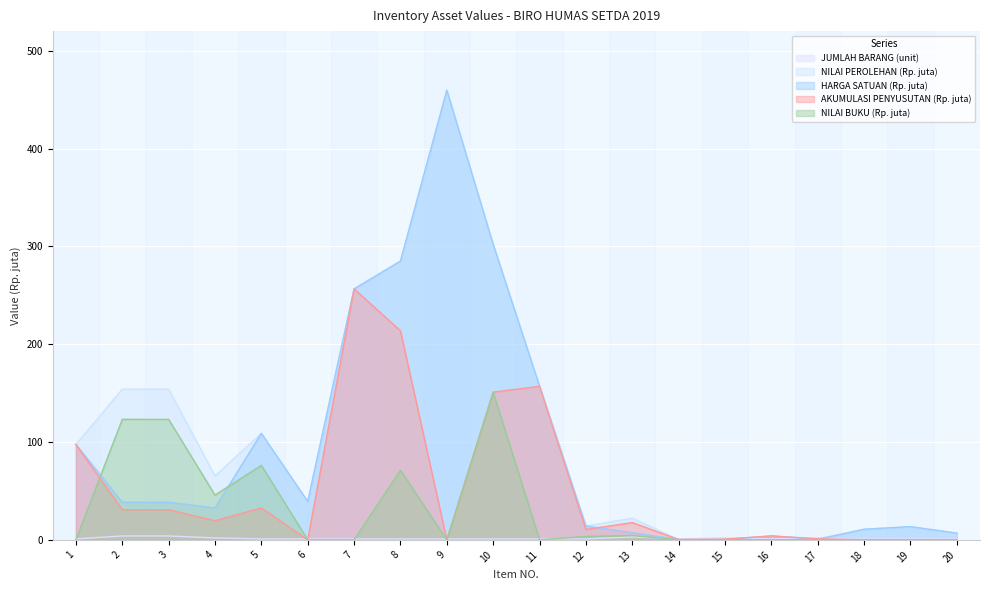

At how many categories does at least one series exceed 321?

1